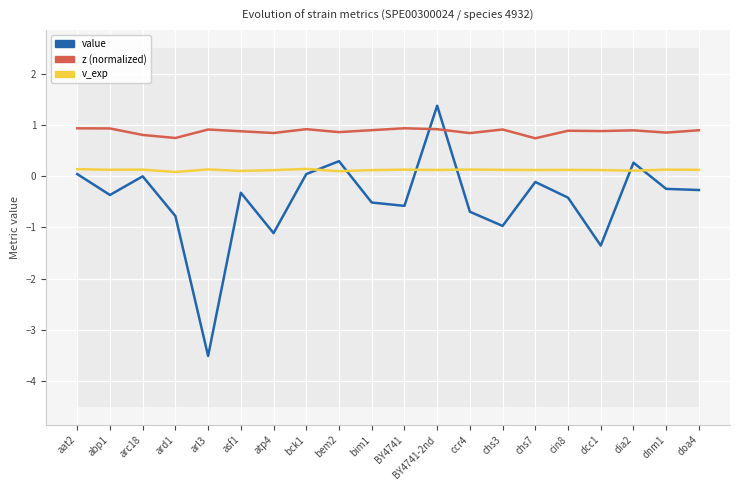

Reading left to right, what are all the values shown in this chart?

value: aat2=0.0	abp1=-0.4	arc18=-0.0	ard1=-0.8	arl3=-3.5	asf1=-0.3	atp4=-1.1	bck1=0.0	bem2=0.3	bim1=-0.5	BY4741=-0.6	BY4741-2nd=1.4	ccr4=-0.7	chs3=-1.0	chs7=-0.1	cin8=-0.4	dcc1=-1.4	dia2=0.3	dnm1=-0.2	doa4=-0.3
z (normalized): aat2=0.9	abp1=0.9	arc18=0.8	ard1=0.7	arl3=0.9	asf1=0.9	atp4=0.8	bck1=0.9	bem2=0.9	bim1=0.9	BY4741=0.9	BY4741-2nd=0.9	ccr4=0.8	chs3=0.9	chs7=0.7	cin8=0.9	dcc1=0.9	dia2=0.9	dnm1=0.8	doa4=0.9
v_exp: aat2=0.1	abp1=0.1	arc18=0.1	ard1=0.1	arl3=0.1	asf1=0.1	atp4=0.1	bck1=0.1	bem2=0.1	bim1=0.1	BY4741=0.1	BY4741-2nd=0.1	ccr4=0.1	chs3=0.1	chs7=0.1	cin8=0.1	dcc1=0.1	dia2=0.1	dnm1=0.1	doa4=0.1